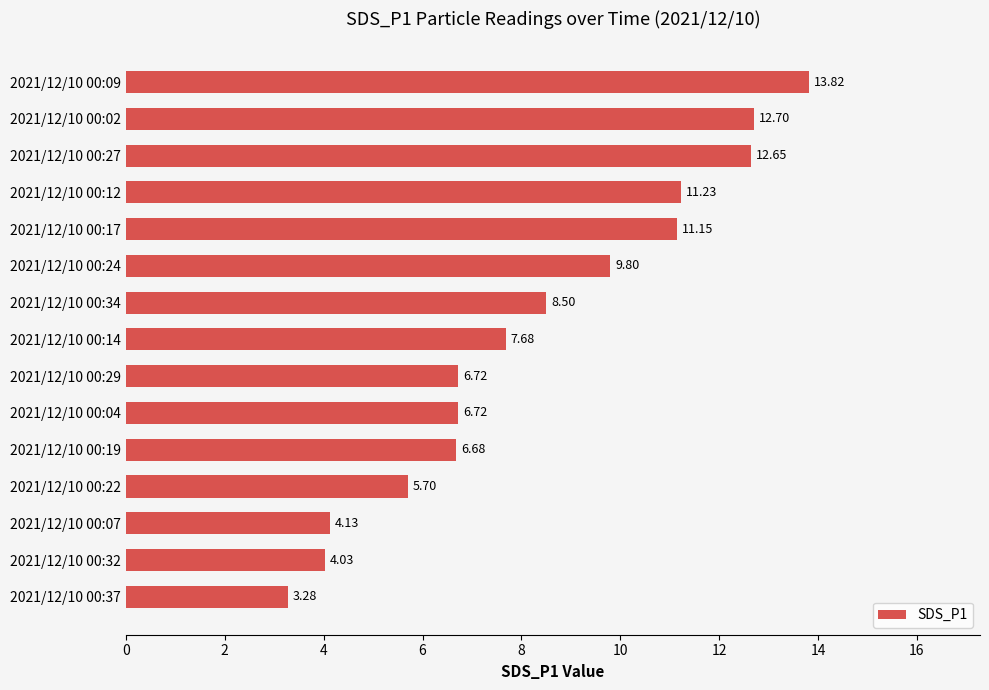

What is the sum of all values?

124.8